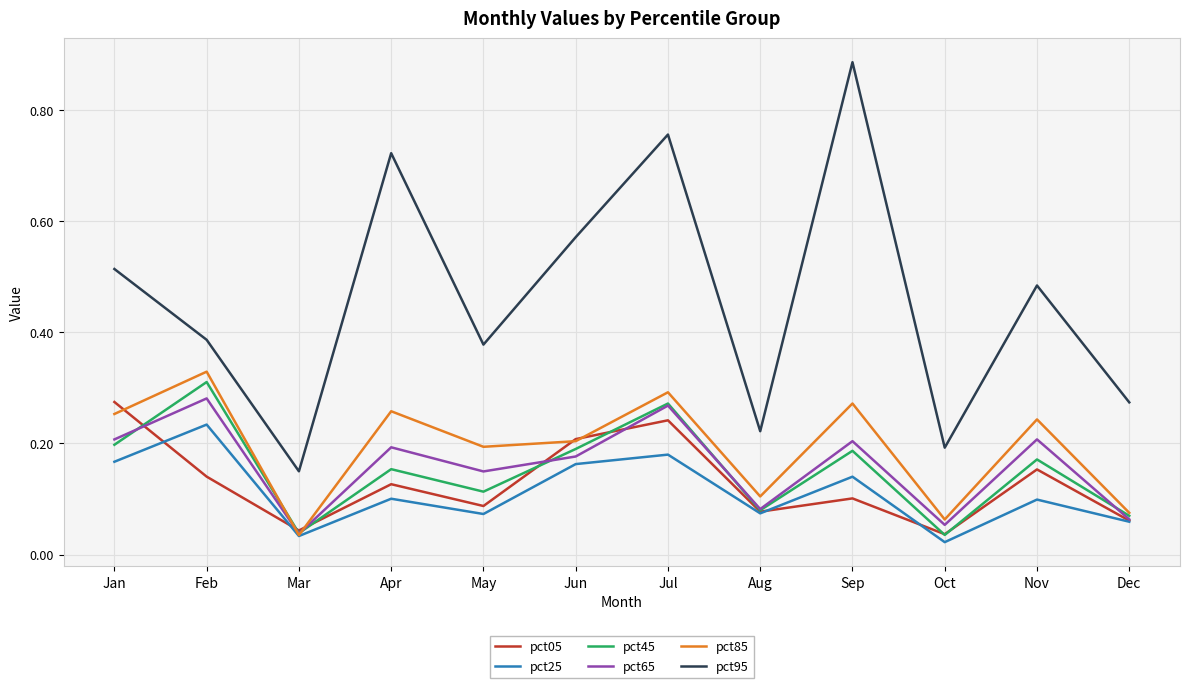

True or false: pct65 and pct95 cross at least once.

False